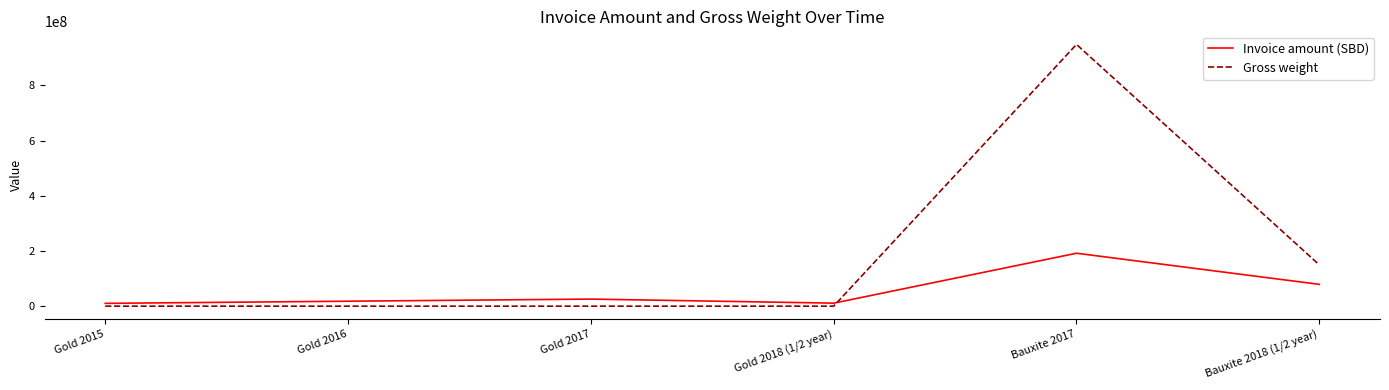

Which series changed the most between Gold 2016 and Bauxite 2017?

Gross weight